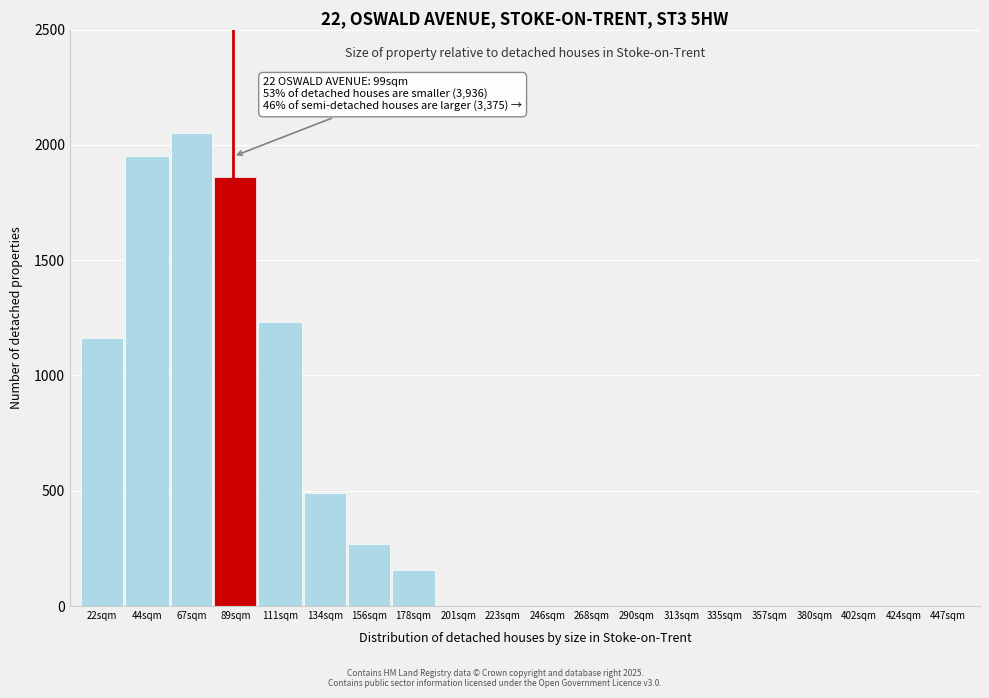

Reading left to right, transcribe all the data shown in this chart.

22sqm=1163	44sqm=1950	67sqm=2050	89sqm=1860	111sqm=1230	134sqm=490	156sqm=270	178sqm=155	201sqm=0	223sqm=0	246sqm=0	268sqm=0	290sqm=0	313sqm=0	335sqm=0	357sqm=0	380sqm=0	402sqm=0	424sqm=0	447sqm=0